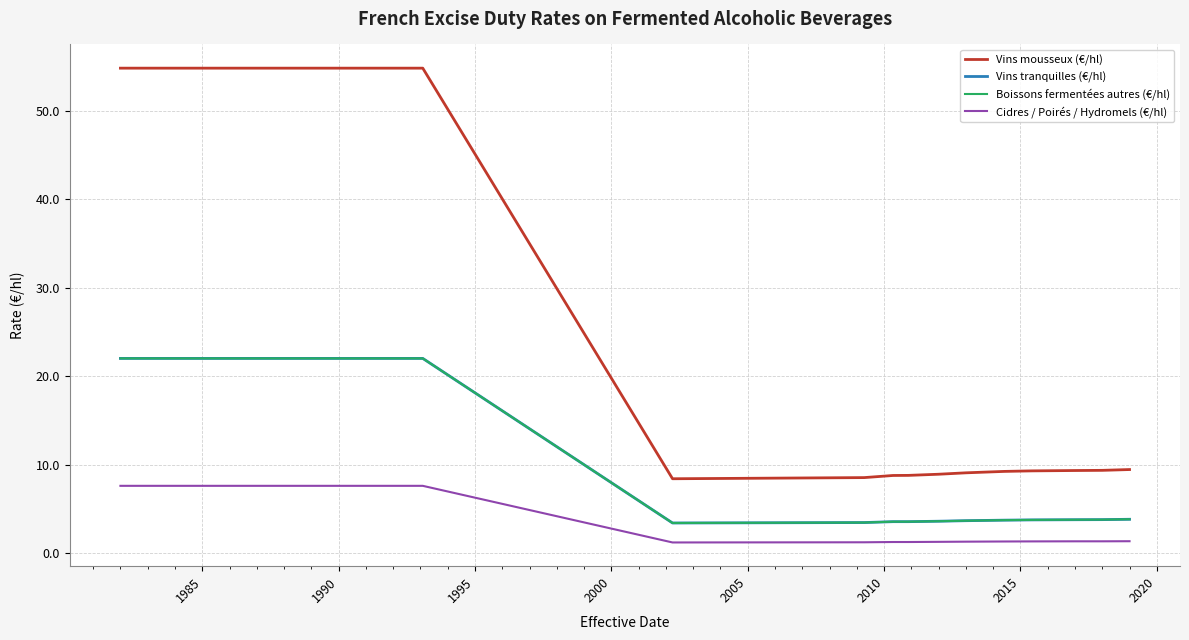

Does the chart have visible grid lines?

Yes